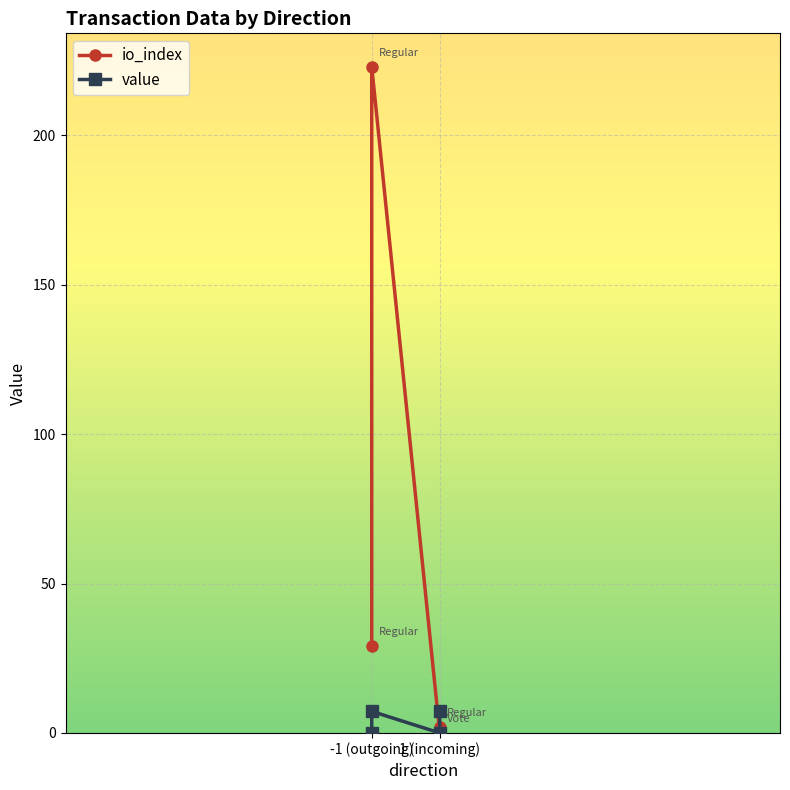

True or false: the data shows 0.0 at 1 (incoming).

False